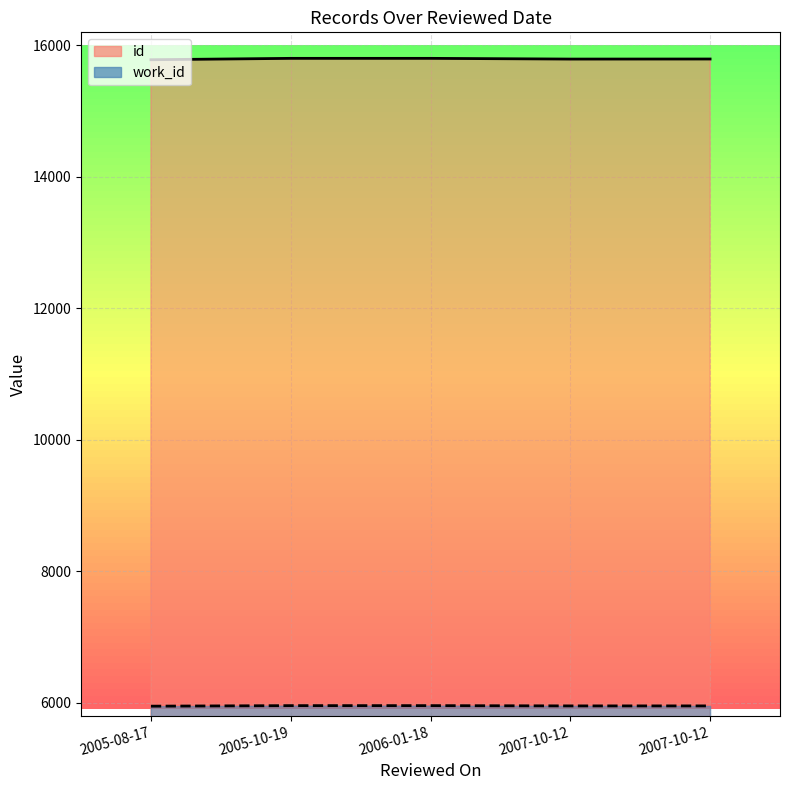

At which category is the sum across all series the highest?

2005-10-19